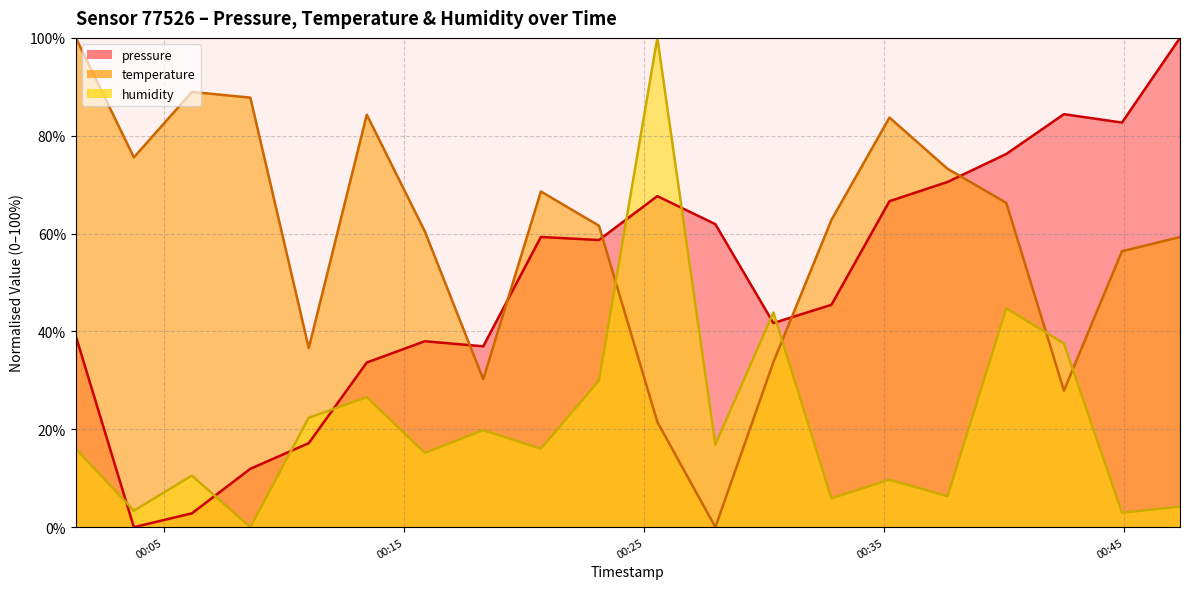

Reading left to right, extract all data points from this chart.

pressure: 2023-09-19T00:01:20=39.0	2023-09-19T00:03:45=0.0	2023-09-19T00:06:10=2.8	2023-09-19T00:08:36=11.9	2023-09-19T00:11:02=17.2	2023-09-19T00:13:27=33.7	2023-09-19T00:15:52=38.0	2023-09-19T00:18:18=37.0	2023-09-19T00:20:42=59.3	2023-09-19T00:23:07=58.7	2023-09-19T00:25:33=67.7	2023-09-19T00:27:58=61.9	2023-09-19T00:30:23=41.7	2023-09-19T00:32:48=45.4	2023-09-19T00:35:13=66.6	2023-09-19T00:37:38=70.6	2023-09-19T00:40:05=76.3	2023-09-19T00:42:29=84.4	2023-09-19T00:44:54=82.7	2023-09-19T00:47:19=100.0
temperature: 2023-09-19T00:01:20=100.0	2023-09-19T00:03:45=75.6	2023-09-19T00:06:10=89.0	2023-09-19T00:08:36=87.8	2023-09-19T00:11:02=36.6	2023-09-19T00:13:27=84.3	2023-09-19T00:15:52=60.5	2023-09-19T00:18:18=30.2	2023-09-19T00:20:42=68.6	2023-09-19T00:23:07=61.6	2023-09-19T00:25:33=21.5	2023-09-19T00:27:58=0.0	2023-09-19T00:30:23=33.7	2023-09-19T00:32:48=62.8	2023-09-19T00:35:13=83.7	2023-09-19T00:37:38=73.3	2023-09-19T00:40:05=66.3	2023-09-19T00:42:29=27.9	2023-09-19T00:44:54=56.4	2023-09-19T00:47:19=59.3
humidity: 2023-09-19T00:01:20=16.0	2023-09-19T00:03:45=3.4	2023-09-19T00:06:10=10.5	2023-09-19T00:08:36=0.0	2023-09-19T00:11:02=22.4	2023-09-19T00:13:27=26.6	2023-09-19T00:15:52=15.2	2023-09-19T00:18:18=19.8	2023-09-19T00:20:42=16.0	2023-09-19T00:23:07=30.0	2023-09-19T00:25:33=100.0	2023-09-19T00:27:58=16.9	2023-09-19T00:30:23=43.9	2023-09-19T00:32:48=5.9	2023-09-19T00:35:13=9.7	2023-09-19T00:37:38=6.3	2023-09-19T00:40:05=44.7	2023-09-19T00:42:29=37.6	2023-09-19T00:44:54=3.0	2023-09-19T00:47:19=4.2